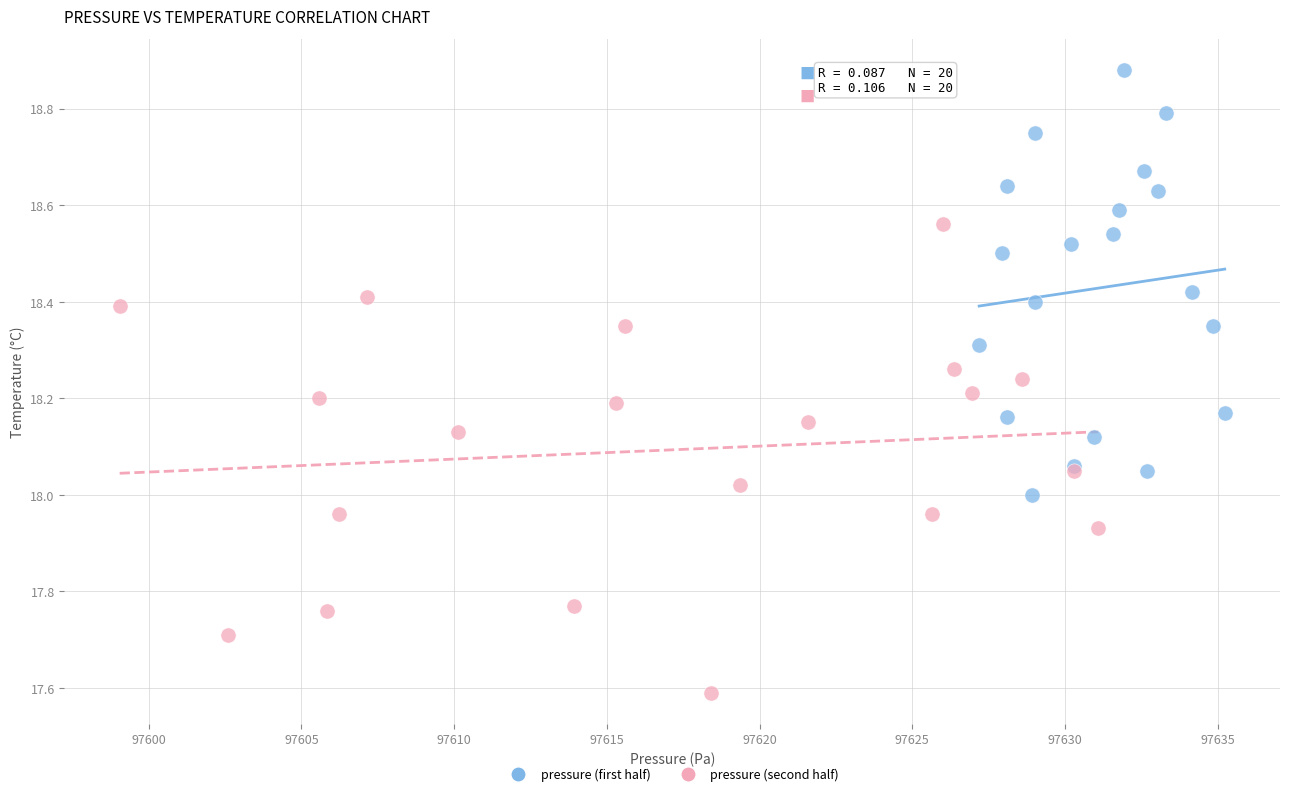

Which series reaches the minimum Y coordinate?

pressure (second half)